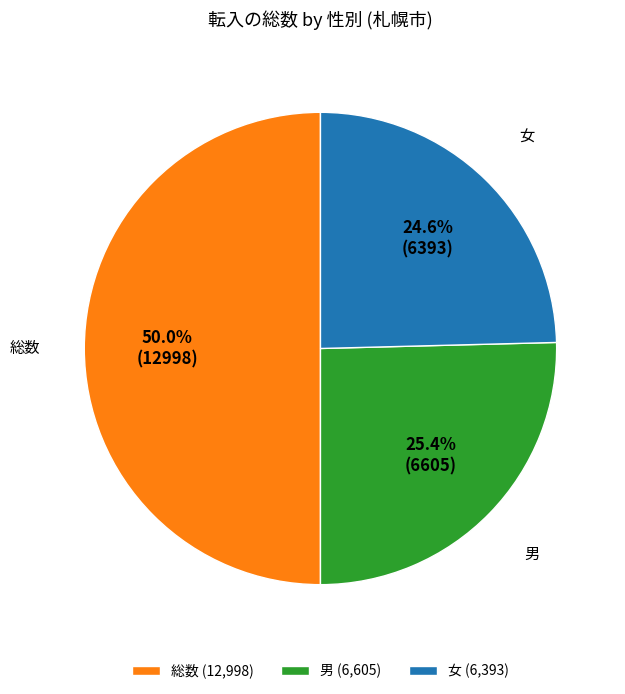

To the nearest percent, what is the difference between the 総数 and 女 slice percentages?

25%